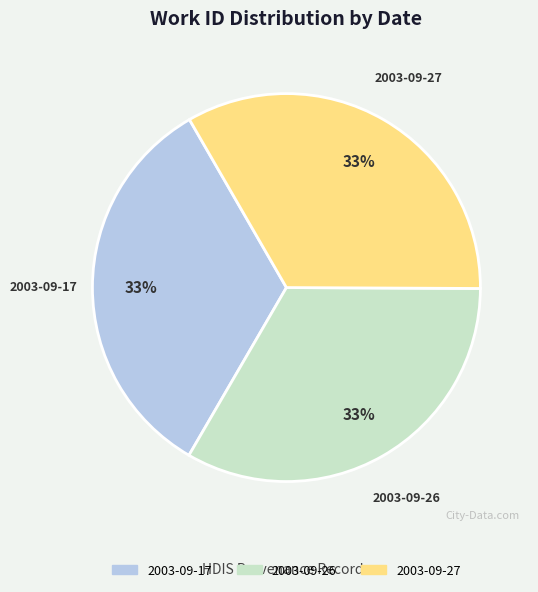

The 2003-09-17 slice represents 33% of the pie. True or false?

True